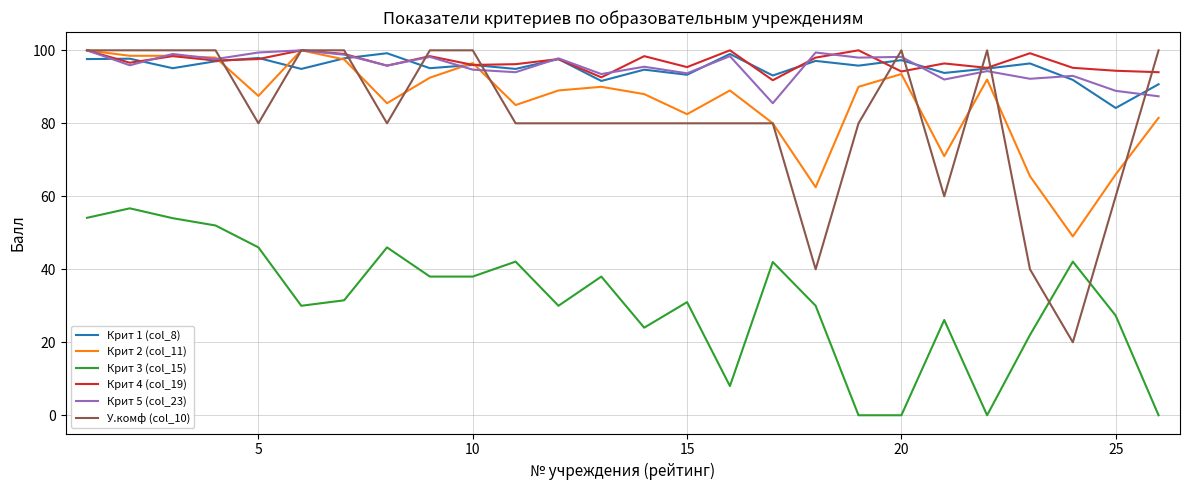

What is the maximum value for Крит 2 (col_11)?

100.0